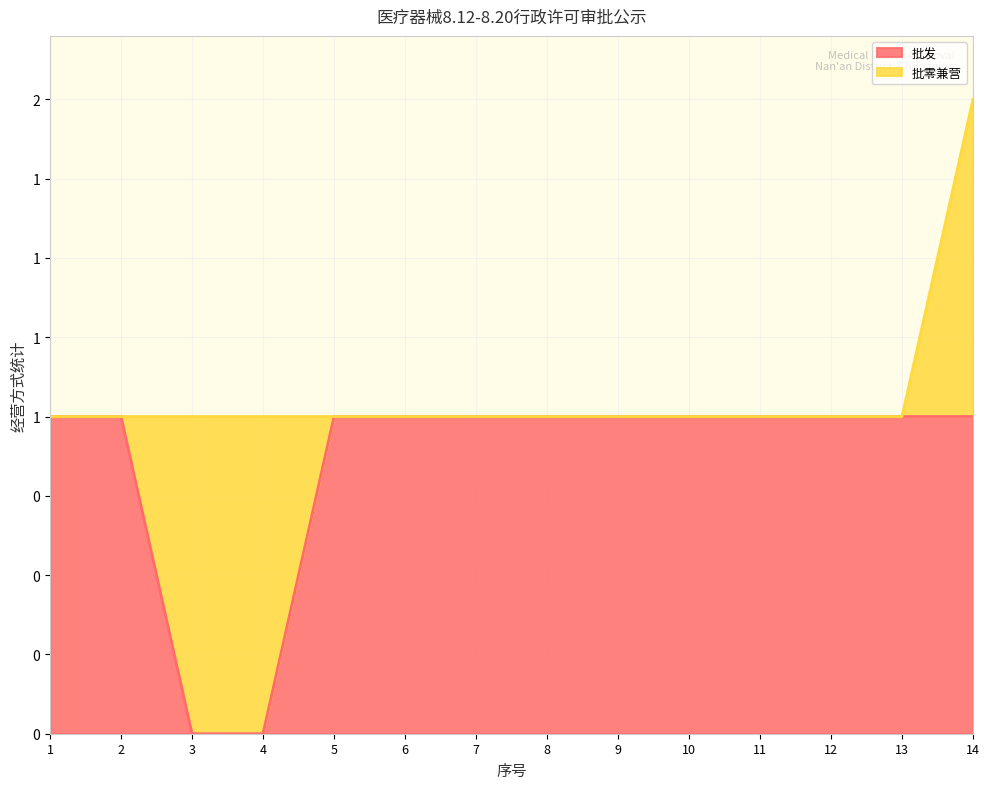

Which has a higher value, 4 or 10?

10